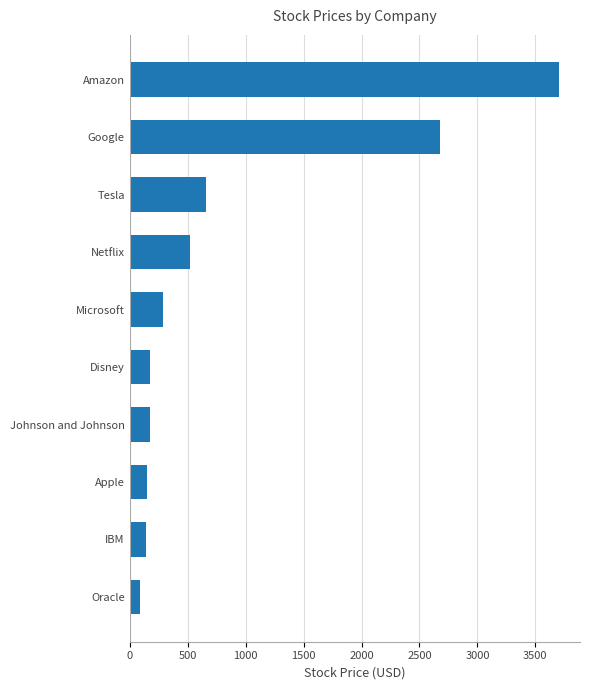

Is it true that the value at Tesla is 290.7?

False